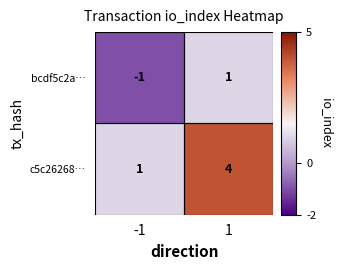

Which category has the lowest value across all series?

-1